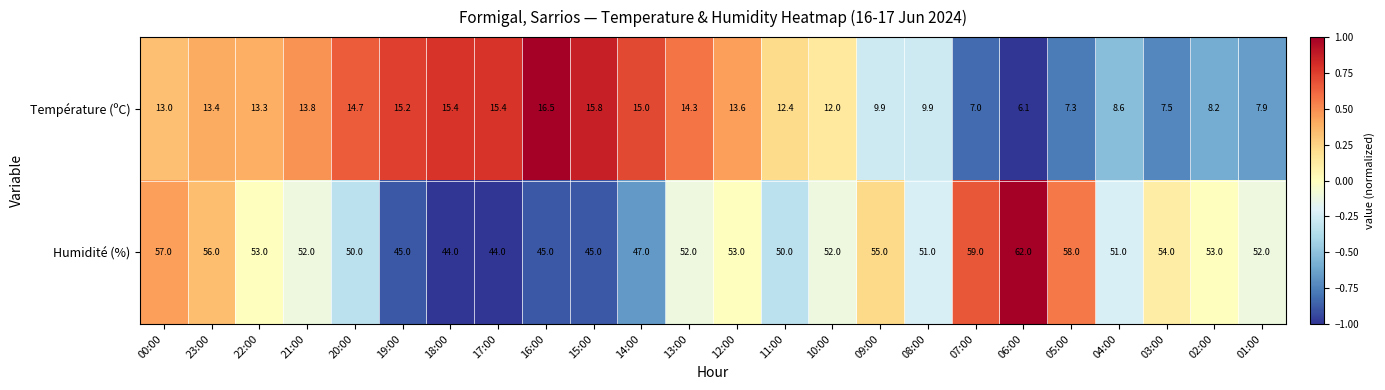

How many data points in Température (ºC) are less than 13?

11